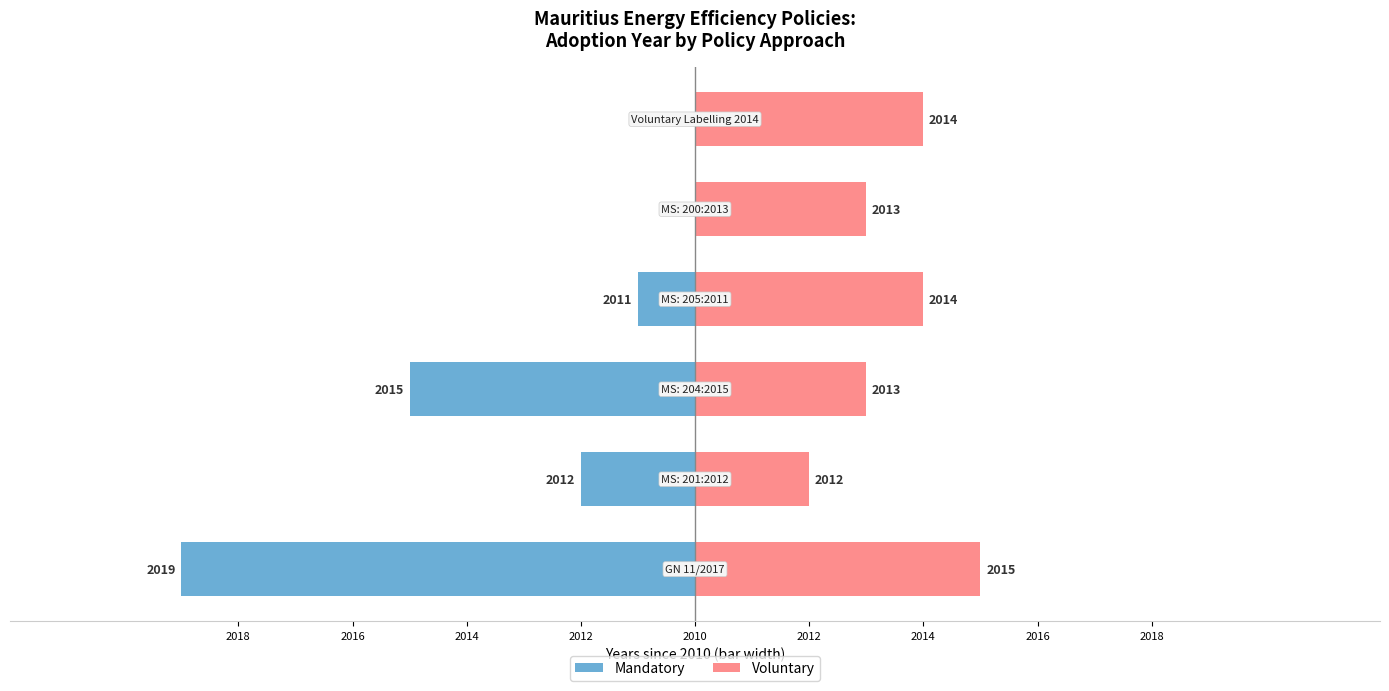

What is the average value of the Voluntary series?

4